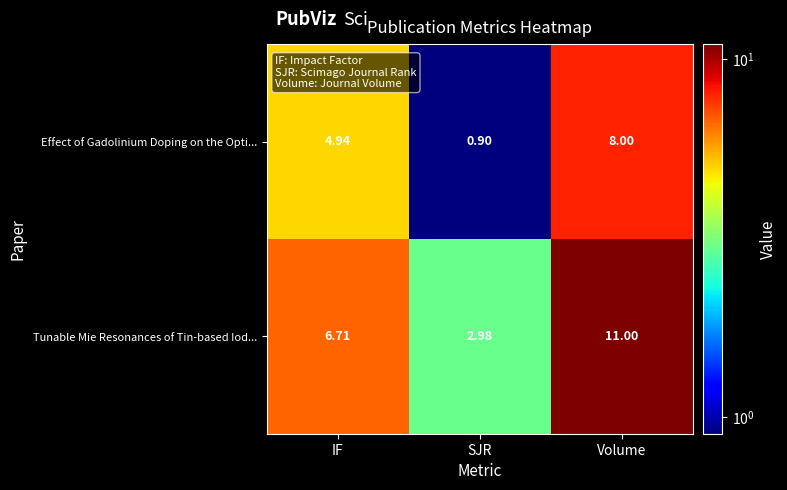

List the series in order of their peak value, lowest first.

Effect of Gadolinium Doping on the Opti..., Tunable Mie Resonances of Tin-based Iod...